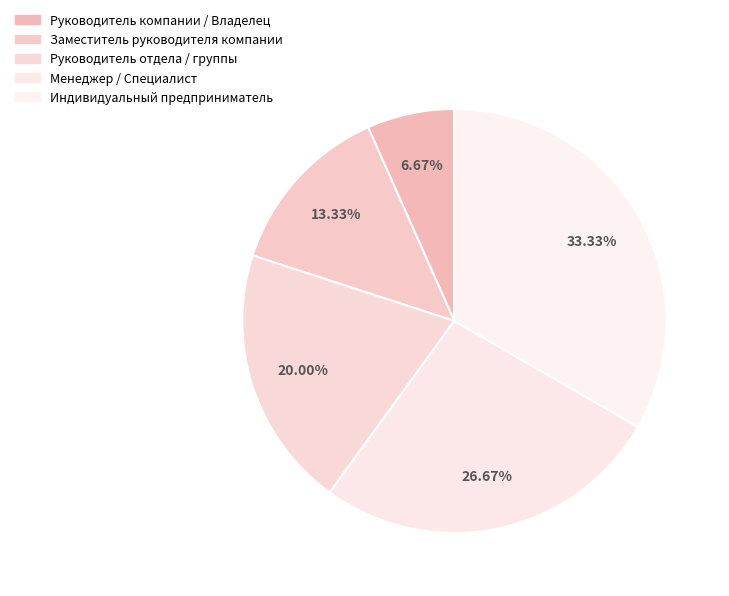

Count the number of slices in the pie.

5